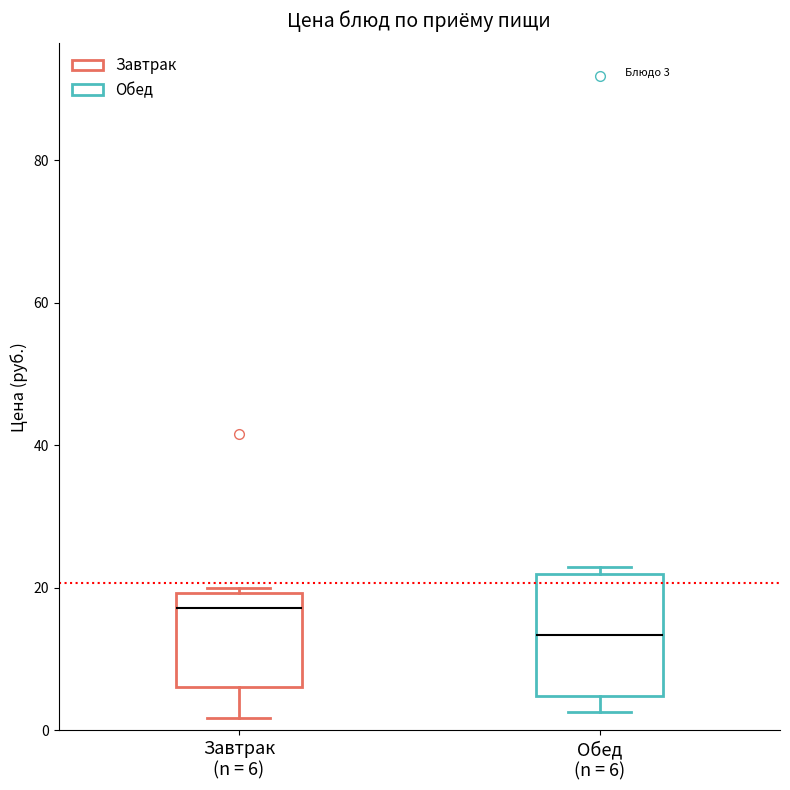

Which box is the tallest, from its lower edge to its upper edge?

Обед (n = 6)